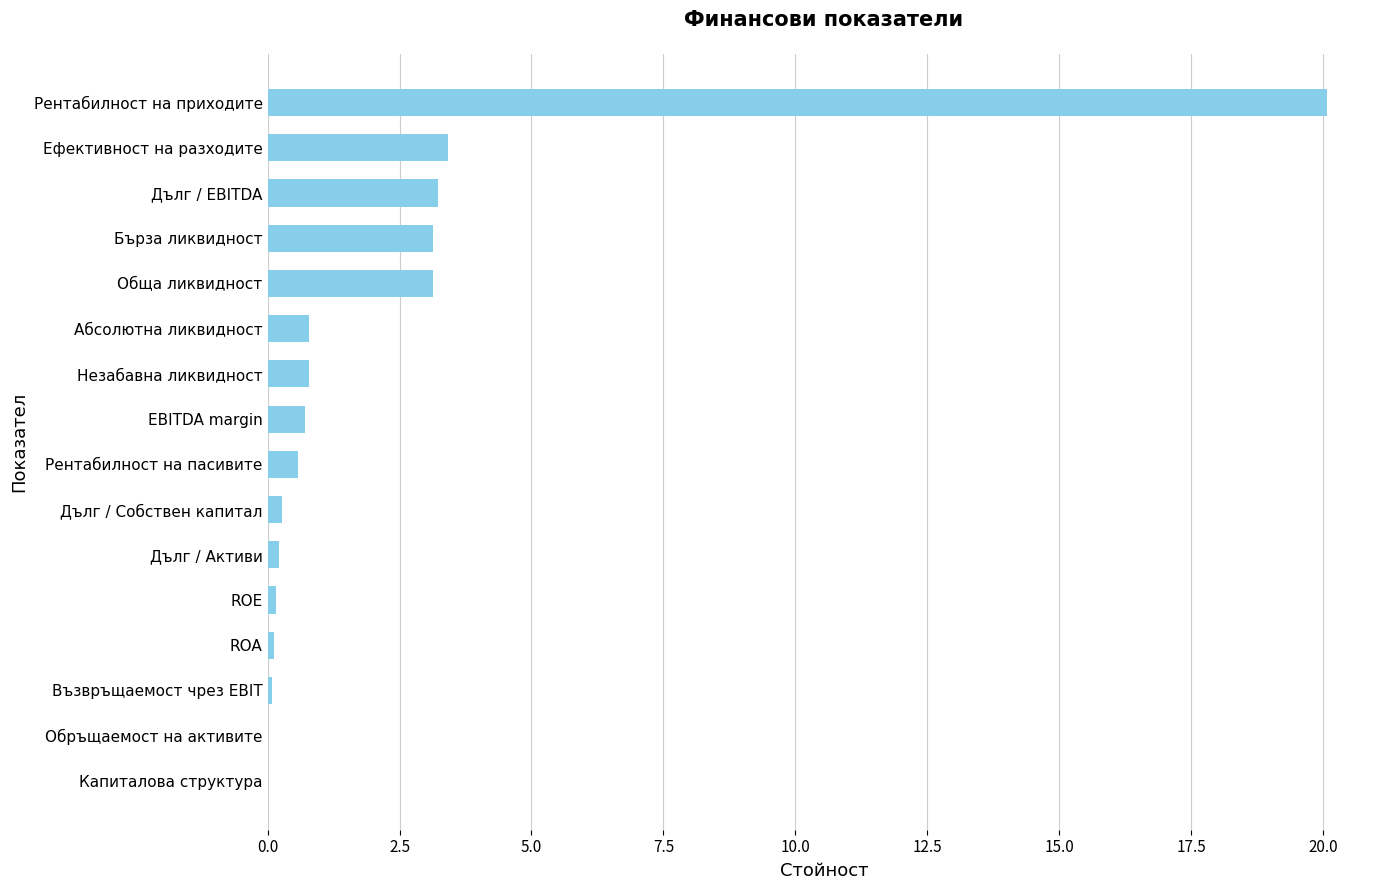

The value at Дълг / EBITDA is 5.0. True or false?

False